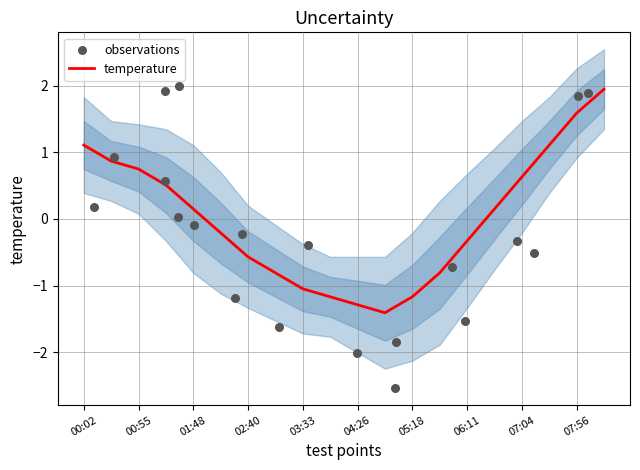

Which series contains the highest Y value?

observations